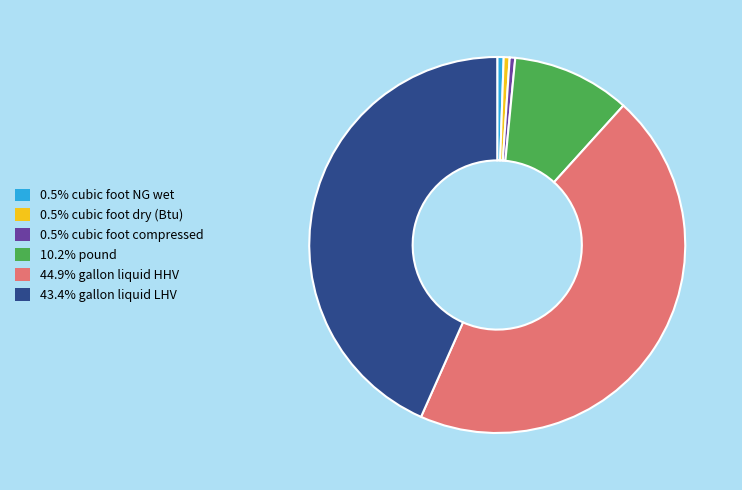

Count the number of slices in the pie.

6